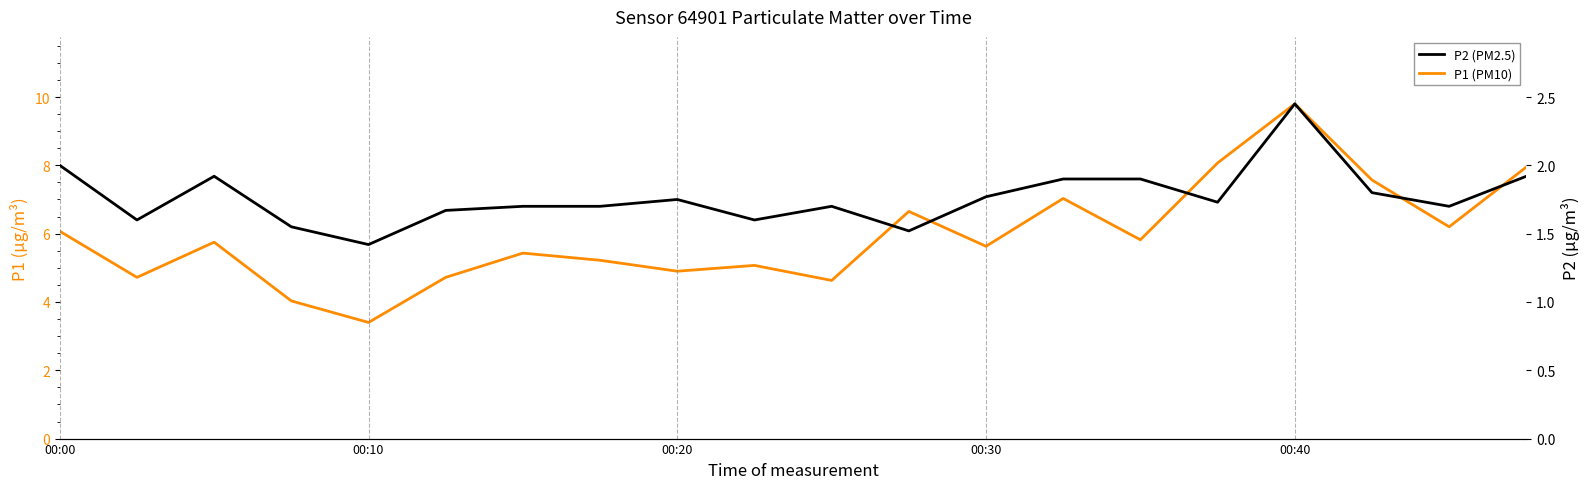

What is the sum of the P1 (PM10) values at 9 and 5?

9.8